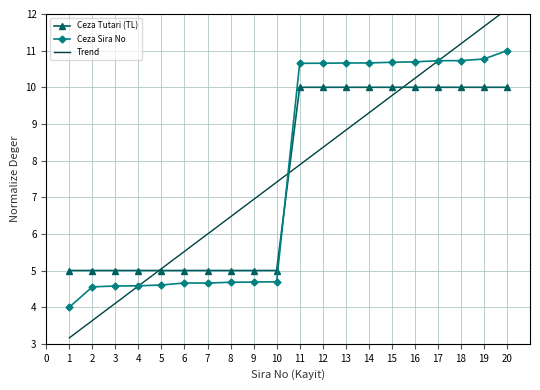

How many Ceza Tutari (TL) values are between 5 and 10?

20